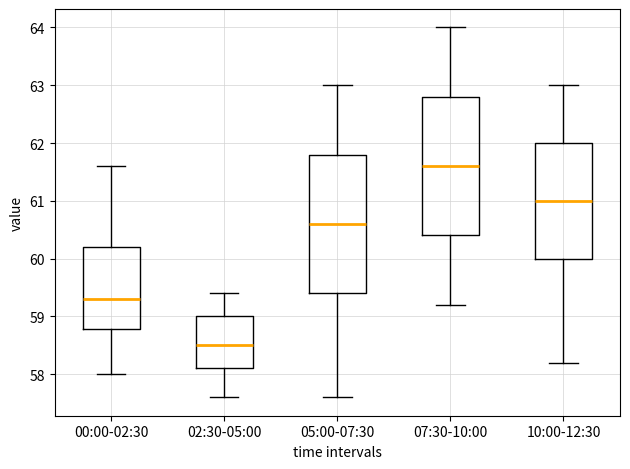

Reading left to right, read every box against the y-axis: the position of its median line, the range the box covers, and the ends of its whiskers. The values are not printed on the chart, so give them approximately, as read against the axis.

00:00-02:30: median 59.3, box 58.8 to 60.2, whiskers 58.0 to 61.6
02:30-05:00: median 58.5, box 58.1 to 59.0, whiskers 57.6 to 59.4
05:00-07:30: median 60.6, box 59.4 to 61.8, whiskers 57.6 to 63.0
07:30-10:00: median 61.6, box 60.4 to 62.8, whiskers 59.2 to 64.0
10:00-12:30: median 61.0, box 60.0 to 62.0, whiskers 58.2 to 63.0